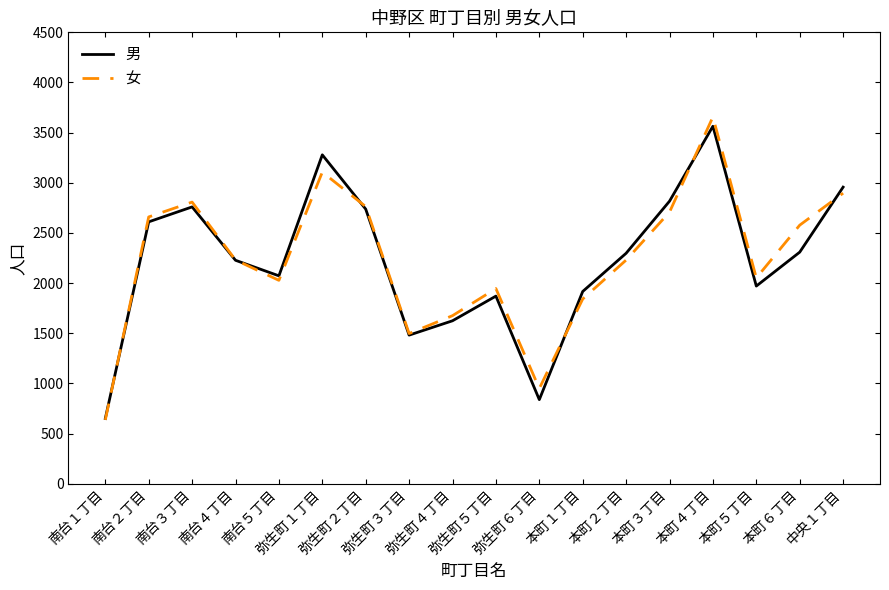

What is the highest value of the 男 series?

3564